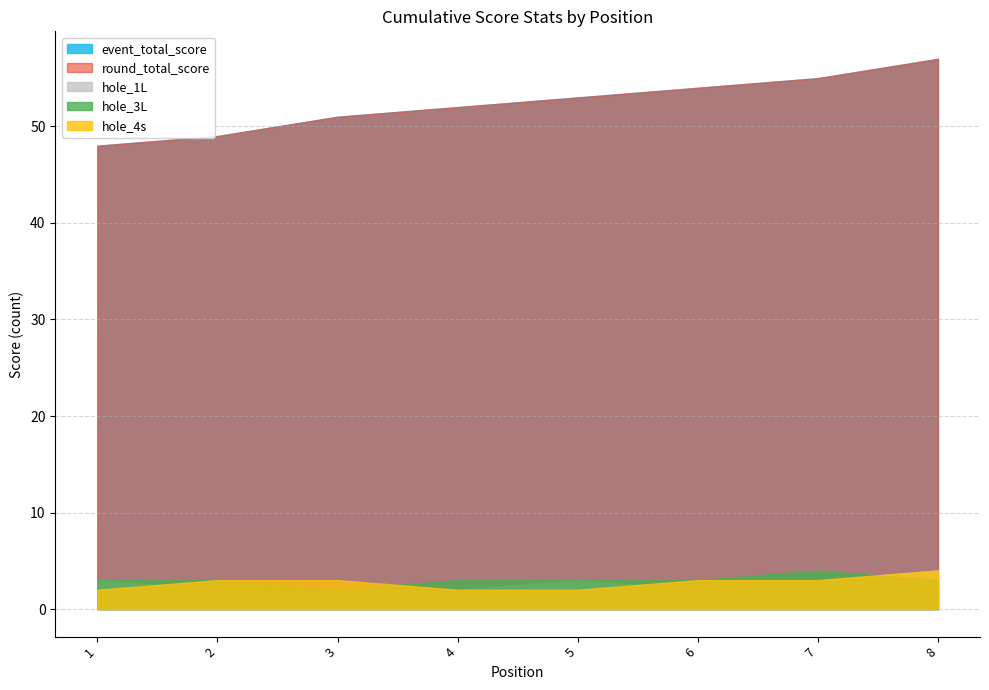

Which series has the largest range (max minus min)?

event_total_score